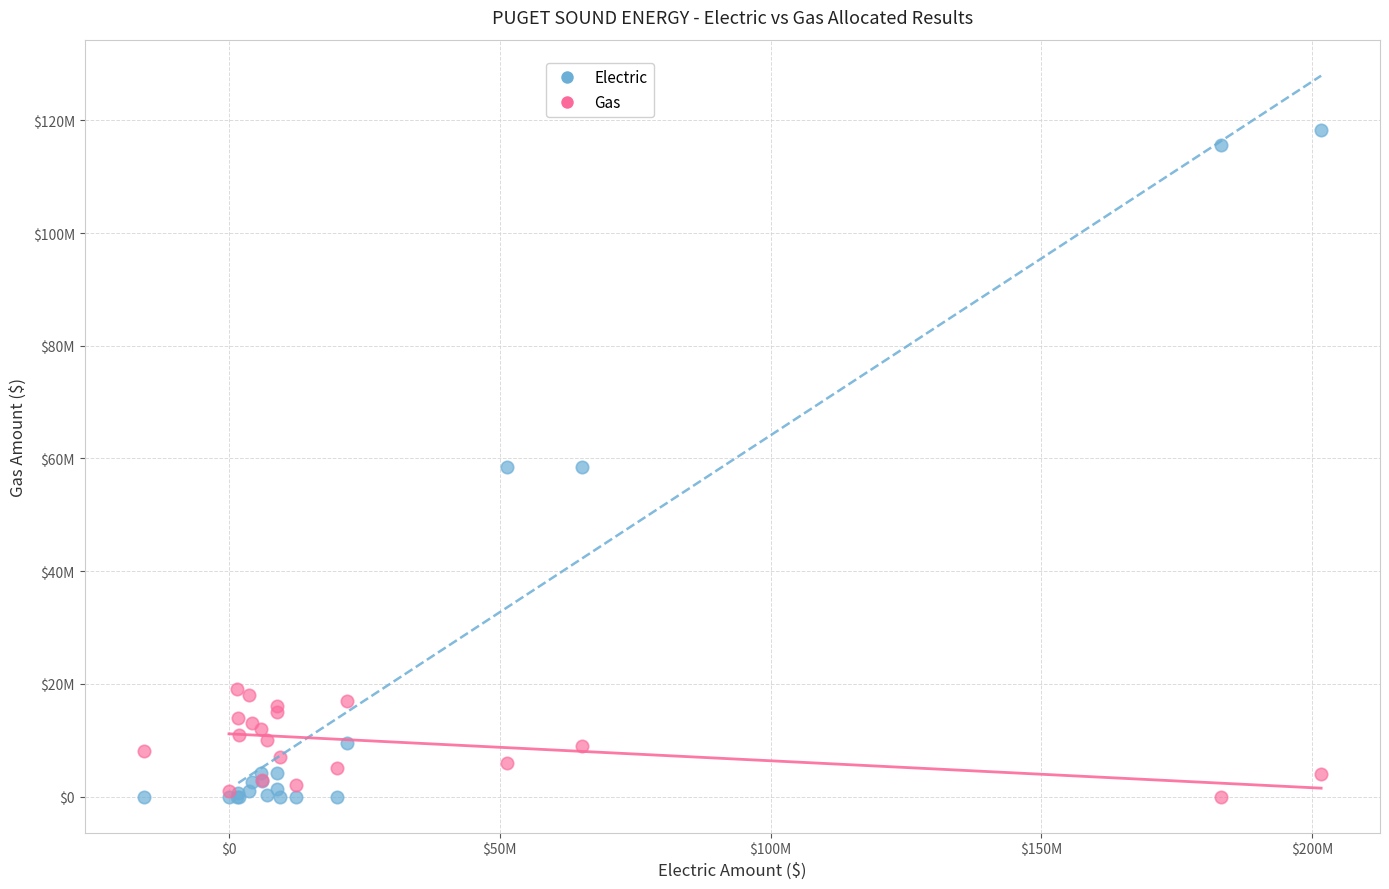

What are all the series names shown in the legend?

Electric, Gas